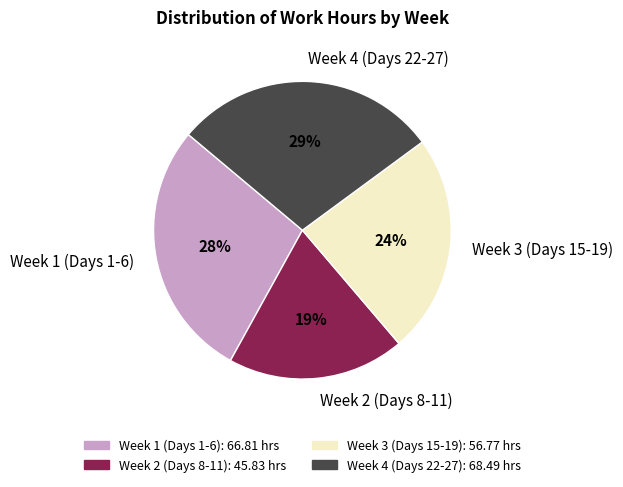

The Week 4 (Days 22-27) slice represents 15% of the pie. True or false?

False